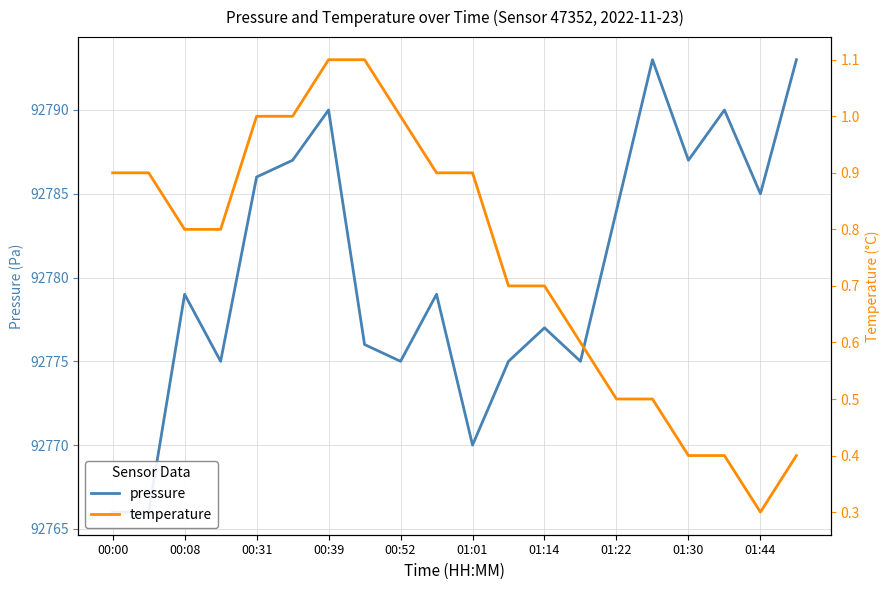

Which series has the largest total across all categories?

pressure